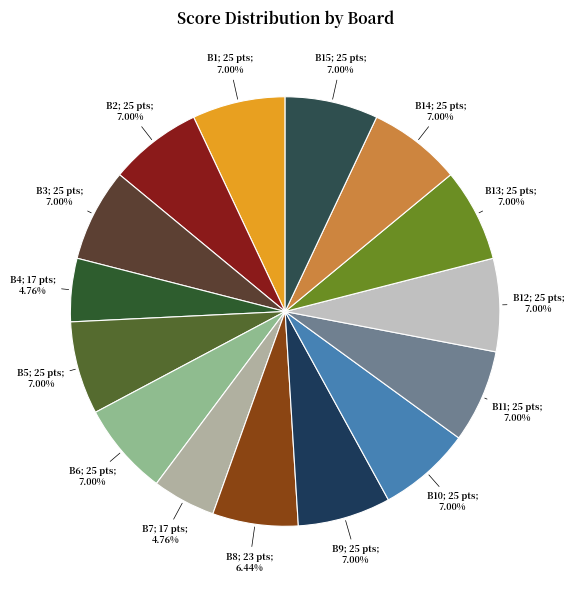

What is the smallest slice in the pie chart?

Board 4